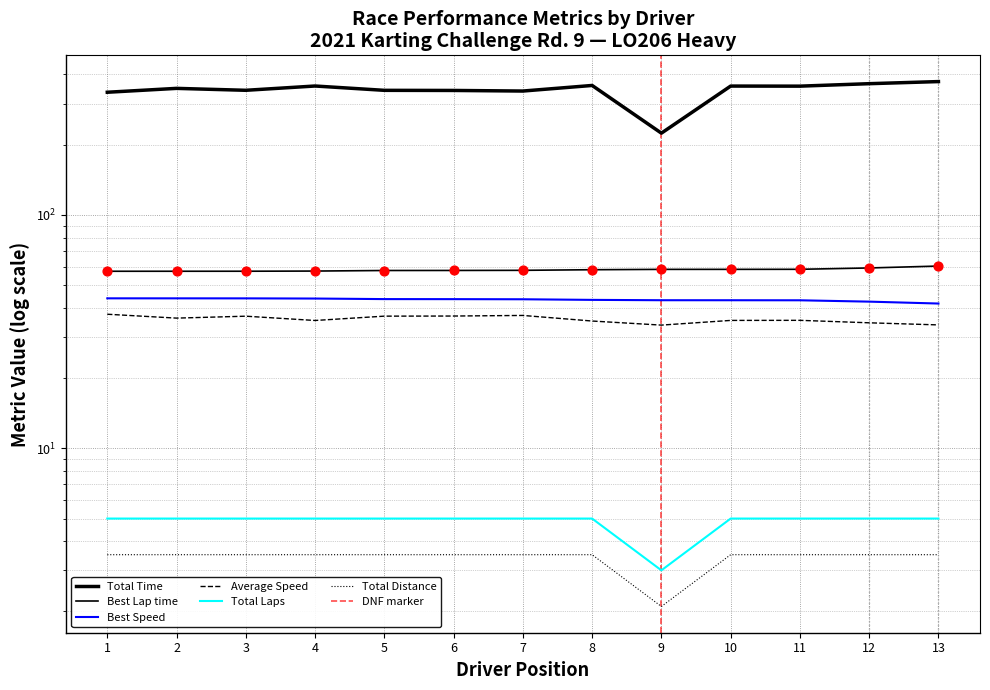

Which series has the largest total across all categories?

Total Time